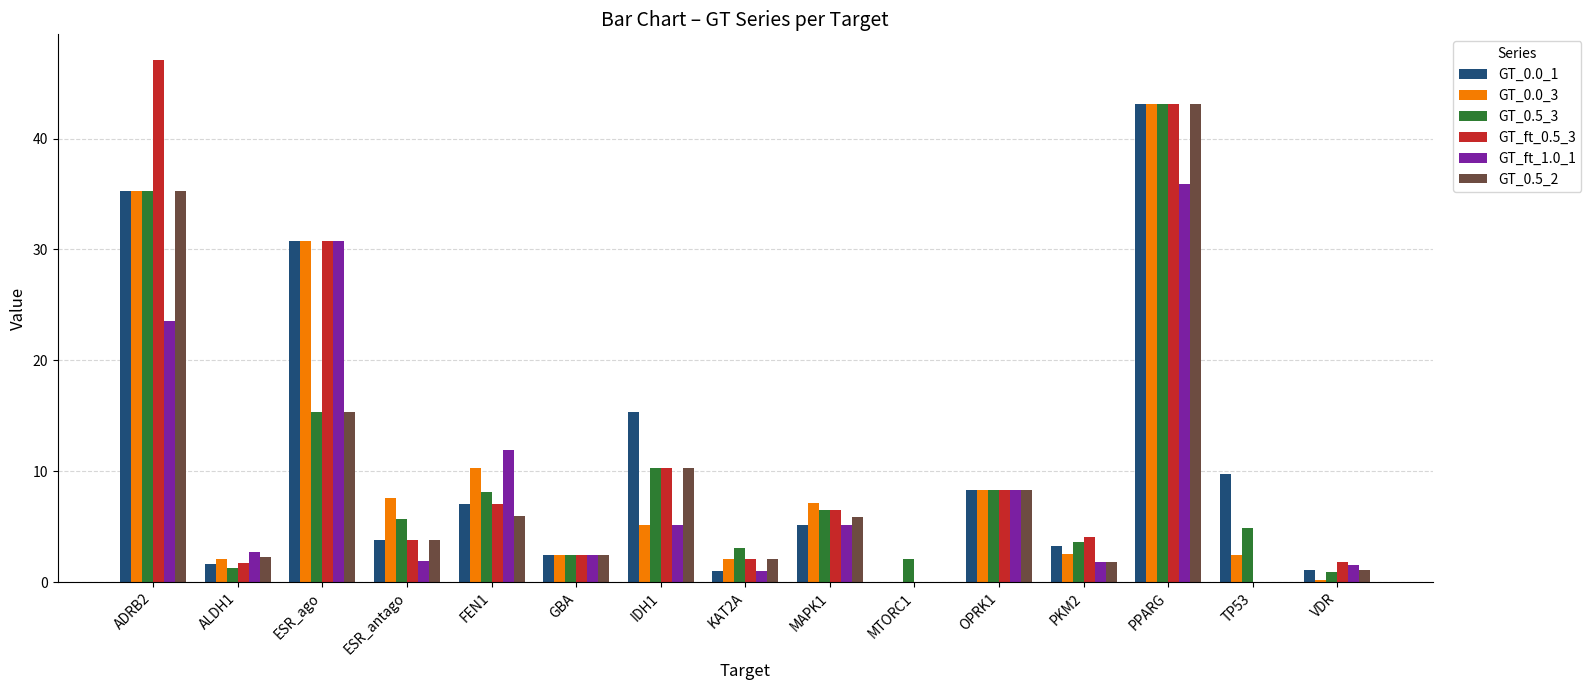

How many values in the GT_0.0_3 series exceed 5?

8